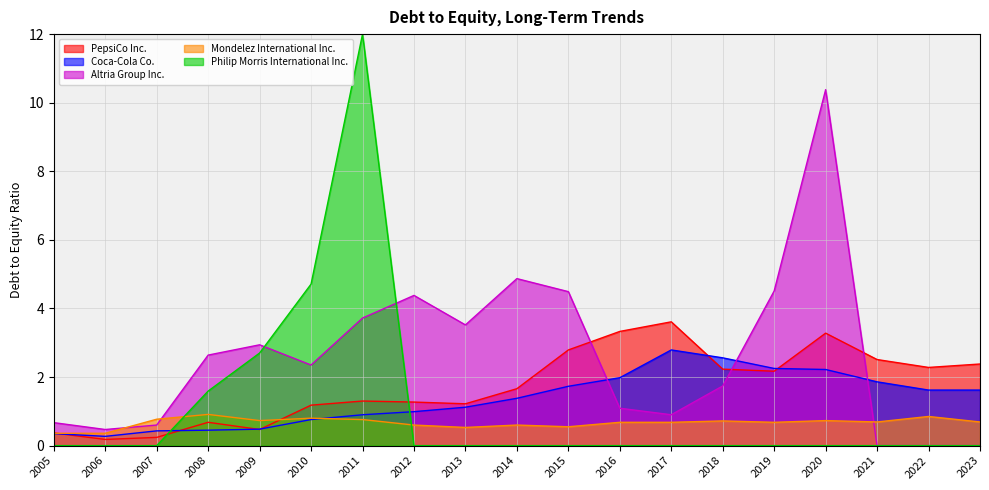

After their last crossing, which series has the higher values: Mondelez International Inc. or Coca-Cola Co.?

Coca-Cola Co.